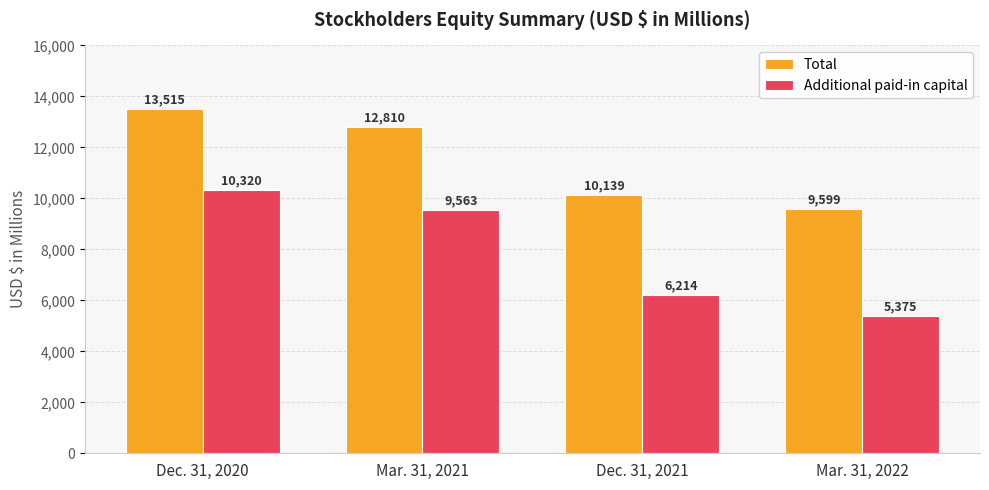

At which category is the sum across all series the highest?

Dec. 31, 2020